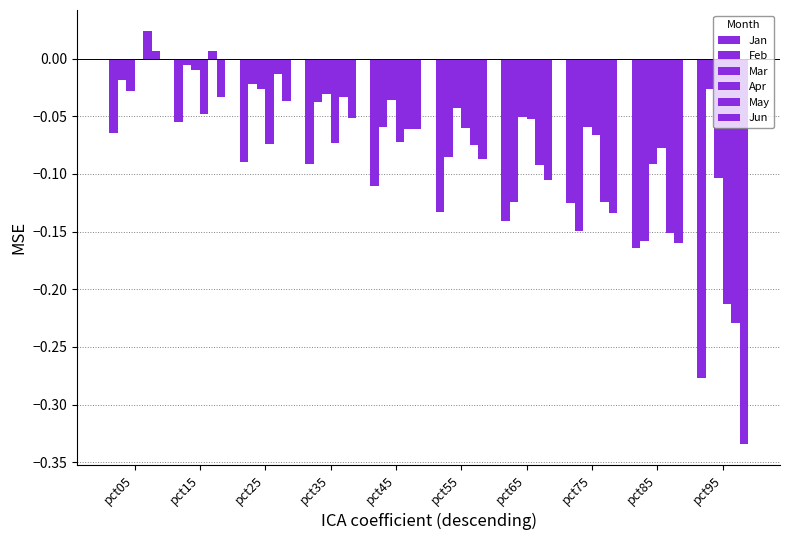

What is the difference between the maximum and second lowest values in the Jan series?

0.1